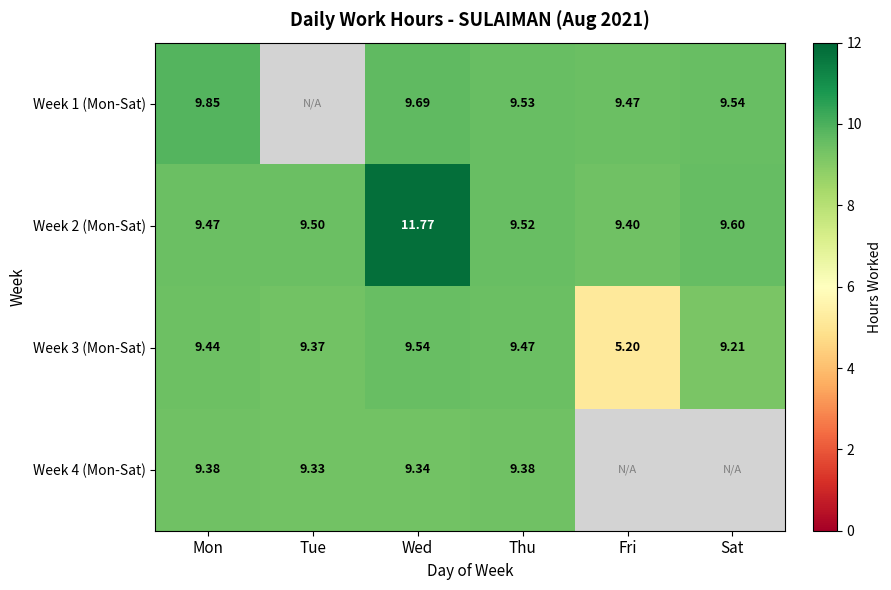

Is the value of Week 3 (Mon-Sat) at Wed greater than the value of Week 4 (Mon-Sat) at Tue?

Yes